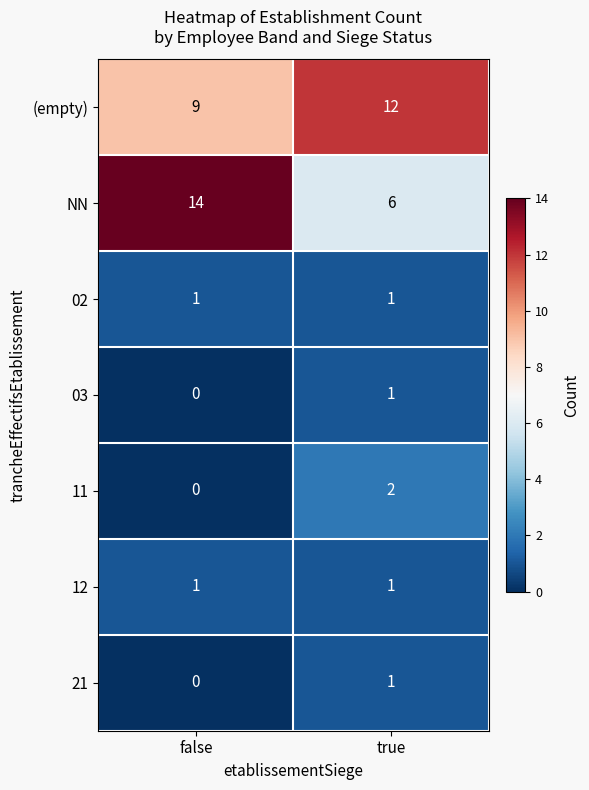

What is the total value across all series at true?

24